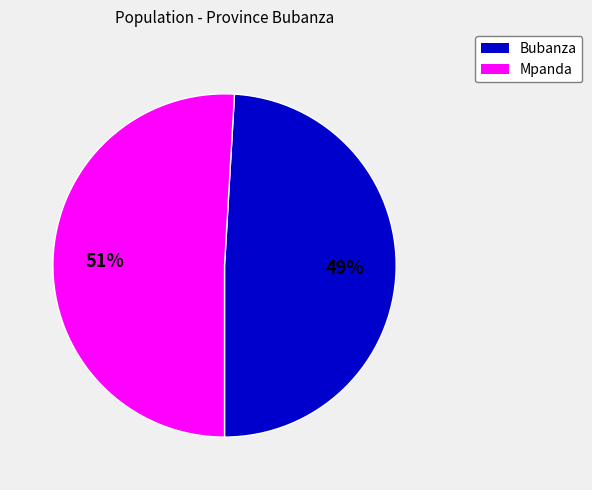

Is it true that Mpanda is 37% of the pie?

False